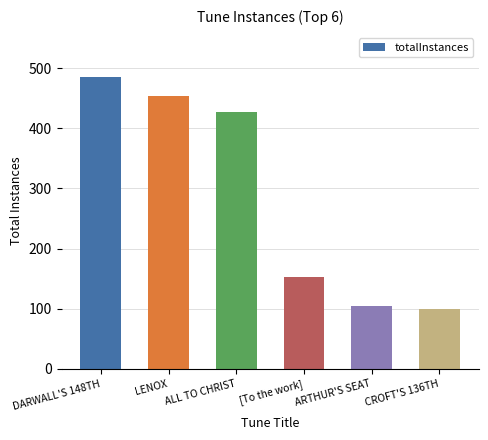

What is the value of the 4th bar from the left?

152